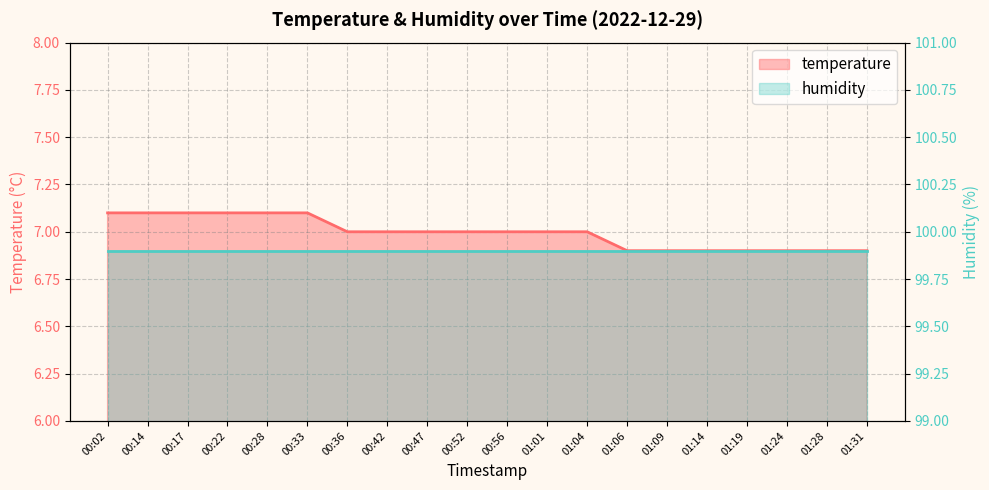

Rank the categories by value from highest to lowest.

00:02, 00:14, 00:17, 00:22, 00:28, 00:33, 00:36, 00:42, 00:47, 00:52, 00:56, 01:01, 01:04, 01:06, 01:09, 01:14, 01:19, 01:24, 01:28, 01:31